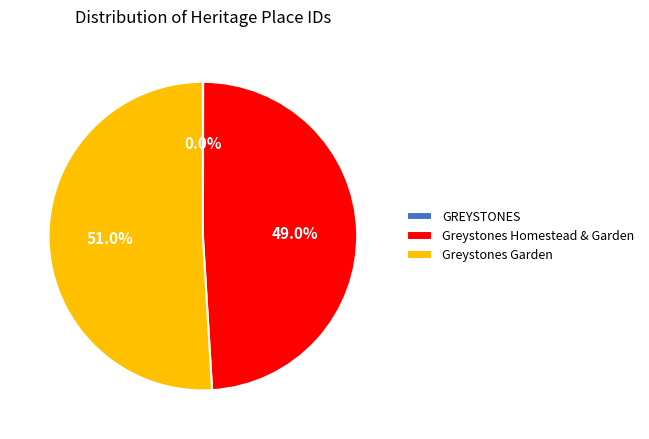

Between Greystones Garden and Greystones Homestead & Garden, which is larger?

Greystones Garden